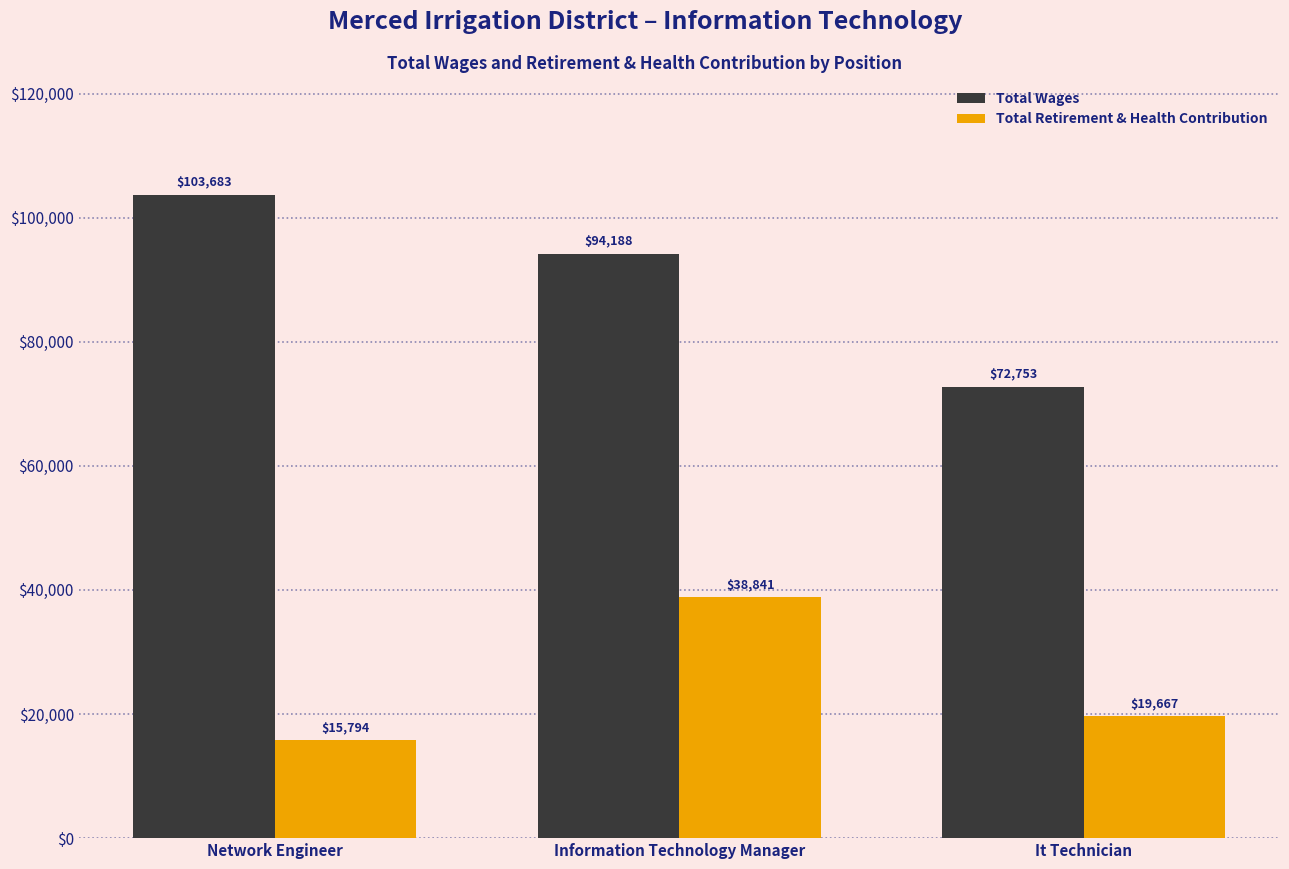

List the series in order of their overall mean, lowest first.

Total Retirement & Health Contribution, Total Wages